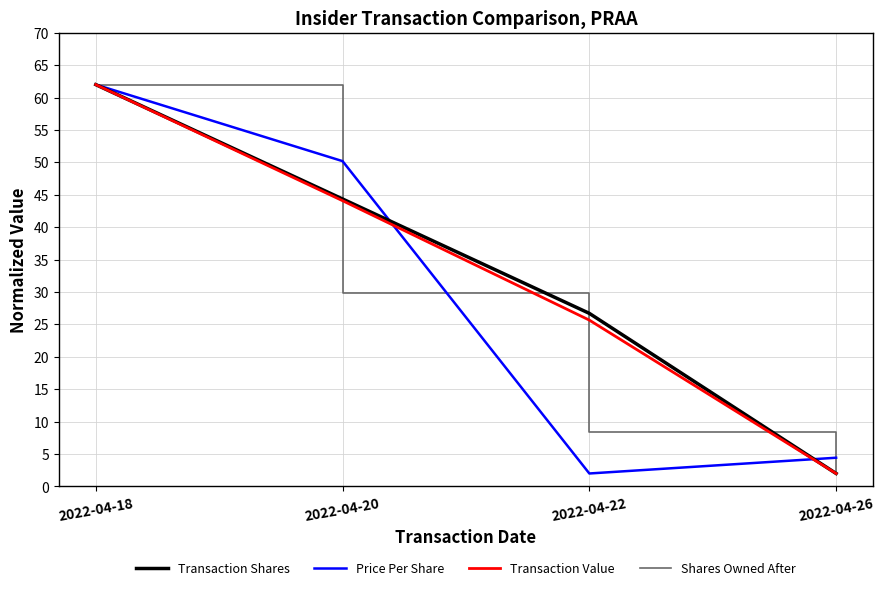

Reading left to right, list all the values displayed in this chart.

Transaction Shares: 2022-04-18=62.0	2022-04-20=44.4	2022-04-22=26.7	2022-04-26=2.0
Price Per Share: 2022-04-18=62.0	2022-04-20=50.2	2022-04-22=2.0	2022-04-26=4.4
Transaction Value: 2022-04-18=62.0	2022-04-20=44.1	2022-04-22=25.7	2022-04-26=2.0
Shares Owned After: 2022-04-18=62.0	2022-04-20=29.9	2022-04-22=8.4	2022-04-26=2.0